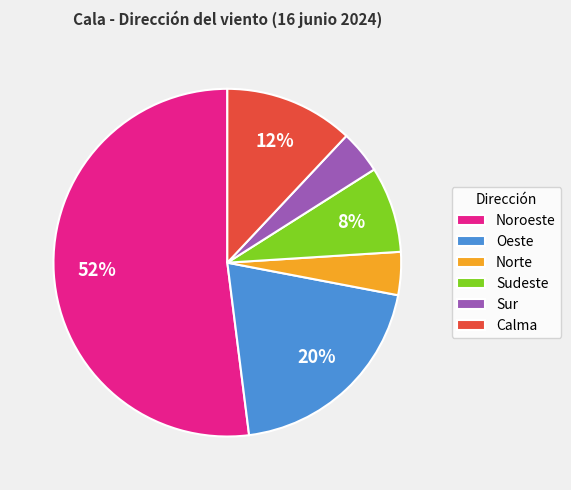

Which slice is the largest?

Noroeste